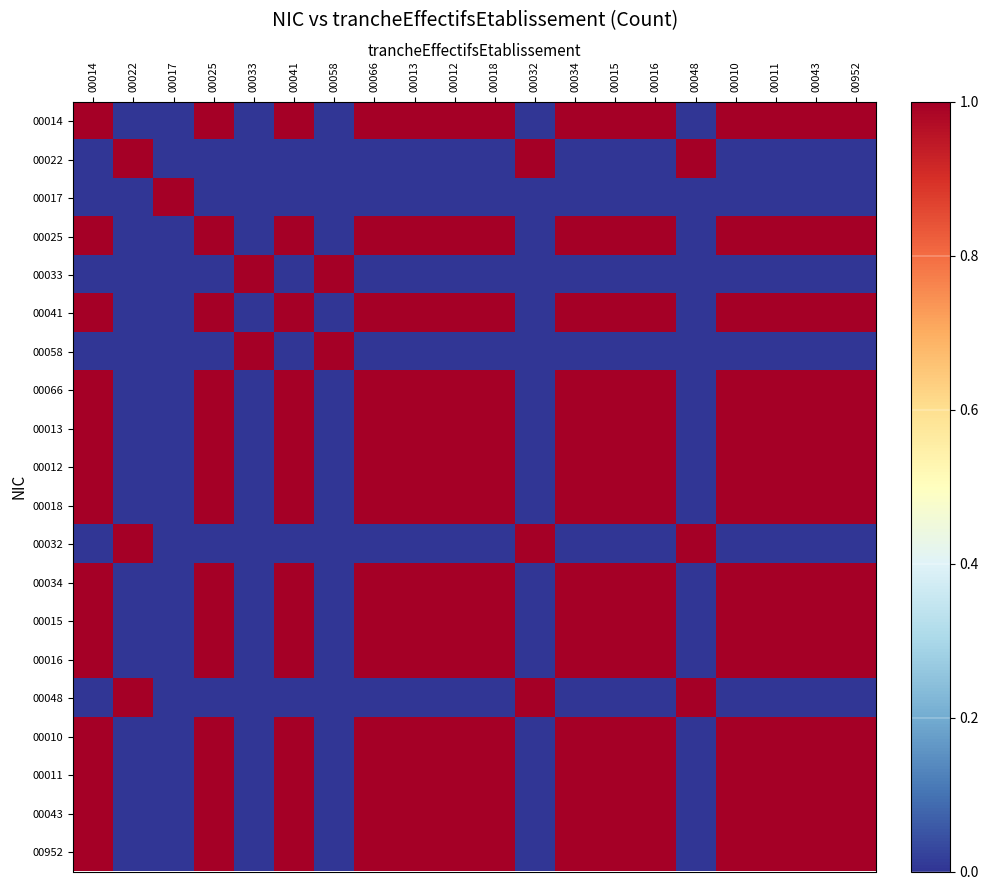

Reading right to left, transcribe all the data shown in this chart.

00014: 00952=1	00043=1	00011=1	00010=1	00048=0	00016=1	00015=1	00034=1	00032=0	00018=1	00012=1	00013=1	00066=1	00058=0	00041=1	00033=0	00025=1	00017=0	00022=0	00014=1
00022: 00952=0	00043=0	00011=0	00010=0	00048=1	00016=0	00015=0	00034=0	00032=1	00018=0	00012=0	00013=0	00066=0	00058=0	00041=0	00033=0	00025=0	00017=0	00022=1	00014=0
00017: 00952=0	00043=0	00011=0	00010=0	00048=0	00016=0	00015=0	00034=0	00032=0	00018=0	00012=0	00013=0	00066=0	00058=0	00041=0	00033=0	00025=0	00017=1	00022=0	00014=0
00025: 00952=1	00043=1	00011=1	00010=1	00048=0	00016=1	00015=1	00034=1	00032=0	00018=1	00012=1	00013=1	00066=1	00058=0	00041=1	00033=0	00025=1	00017=0	00022=0	00014=1
00033: 00952=0	00043=0	00011=0	00010=0	00048=0	00016=0	00015=0	00034=0	00032=0	00018=0	00012=0	00013=0	00066=0	00058=1	00041=0	00033=1	00025=0	00017=0	00022=0	00014=0
00041: 00952=1	00043=1	00011=1	00010=1	00048=0	00016=1	00015=1	00034=1	00032=0	00018=1	00012=1	00013=1	00066=1	00058=0	00041=1	00033=0	00025=1	00017=0	00022=0	00014=1
00058: 00952=0	00043=0	00011=0	00010=0	00048=0	00016=0	00015=0	00034=0	00032=0	00018=0	00012=0	00013=0	00066=0	00058=1	00041=0	00033=1	00025=0	00017=0	00022=0	00014=0
00066: 00952=1	00043=1	00011=1	00010=1	00048=0	00016=1	00015=1	00034=1	00032=0	00018=1	00012=1	00013=1	00066=1	00058=0	00041=1	00033=0	00025=1	00017=0	00022=0	00014=1
00013: 00952=1	00043=1	00011=1	00010=1	00048=0	00016=1	00015=1	00034=1	00032=0	00018=1	00012=1	00013=1	00066=1	00058=0	00041=1	00033=0	00025=1	00017=0	00022=0	00014=1
00012: 00952=1	00043=1	00011=1	00010=1	00048=0	00016=1	00015=1	00034=1	00032=0	00018=1	00012=1	00013=1	00066=1	00058=0	00041=1	00033=0	00025=1	00017=0	00022=0	00014=1
00018: 00952=1	00043=1	00011=1	00010=1	00048=0	00016=1	00015=1	00034=1	00032=0	00018=1	00012=1	00013=1	00066=1	00058=0	00041=1	00033=0	00025=1	00017=0	00022=0	00014=1
00032: 00952=0	00043=0	00011=0	00010=0	00048=1	00016=0	00015=0	00034=0	00032=1	00018=0	00012=0	00013=0	00066=0	00058=0	00041=0	00033=0	00025=0	00017=0	00022=1	00014=0
00034: 00952=1	00043=1	00011=1	00010=1	00048=0	00016=1	00015=1	00034=1	00032=0	00018=1	00012=1	00013=1	00066=1	00058=0	00041=1	00033=0	00025=1	00017=0	00022=0	00014=1
00015: 00952=1	00043=1	00011=1	00010=1	00048=0	00016=1	00015=1	00034=1	00032=0	00018=1	00012=1	00013=1	00066=1	00058=0	00041=1	00033=0	00025=1	00017=0	00022=0	00014=1
00016: 00952=1	00043=1	00011=1	00010=1	00048=0	00016=1	00015=1	00034=1	00032=0	00018=1	00012=1	00013=1	00066=1	00058=0	00041=1	00033=0	00025=1	00017=0	00022=0	00014=1
00048: 00952=0	00043=0	00011=0	00010=0	00048=1	00016=0	00015=0	00034=0	00032=1	00018=0	00012=0	00013=0	00066=0	00058=0	00041=0	00033=0	00025=0	00017=0	00022=1	00014=0
00010: 00952=1	00043=1	00011=1	00010=1	00048=0	00016=1	00015=1	00034=1	00032=0	00018=1	00012=1	00013=1	00066=1	00058=0	00041=1	00033=0	00025=1	00017=0	00022=0	00014=1
00011: 00952=1	00043=1	00011=1	00010=1	00048=0	00016=1	00015=1	00034=1	00032=0	00018=1	00012=1	00013=1	00066=1	00058=0	00041=1	00033=0	00025=1	00017=0	00022=0	00014=1
00043: 00952=1	00043=1	00011=1	00010=1	00048=0	00016=1	00015=1	00034=1	00032=0	00018=1	00012=1	00013=1	00066=1	00058=0	00041=1	00033=0	00025=1	00017=0	00022=0	00014=1
00952: 00952=1	00043=1	00011=1	00010=1	00048=0	00016=1	00015=1	00034=1	00032=0	00018=1	00012=1	00013=1	00066=1	00058=0	00041=1	00033=0	00025=1	00017=0	00022=0	00014=1